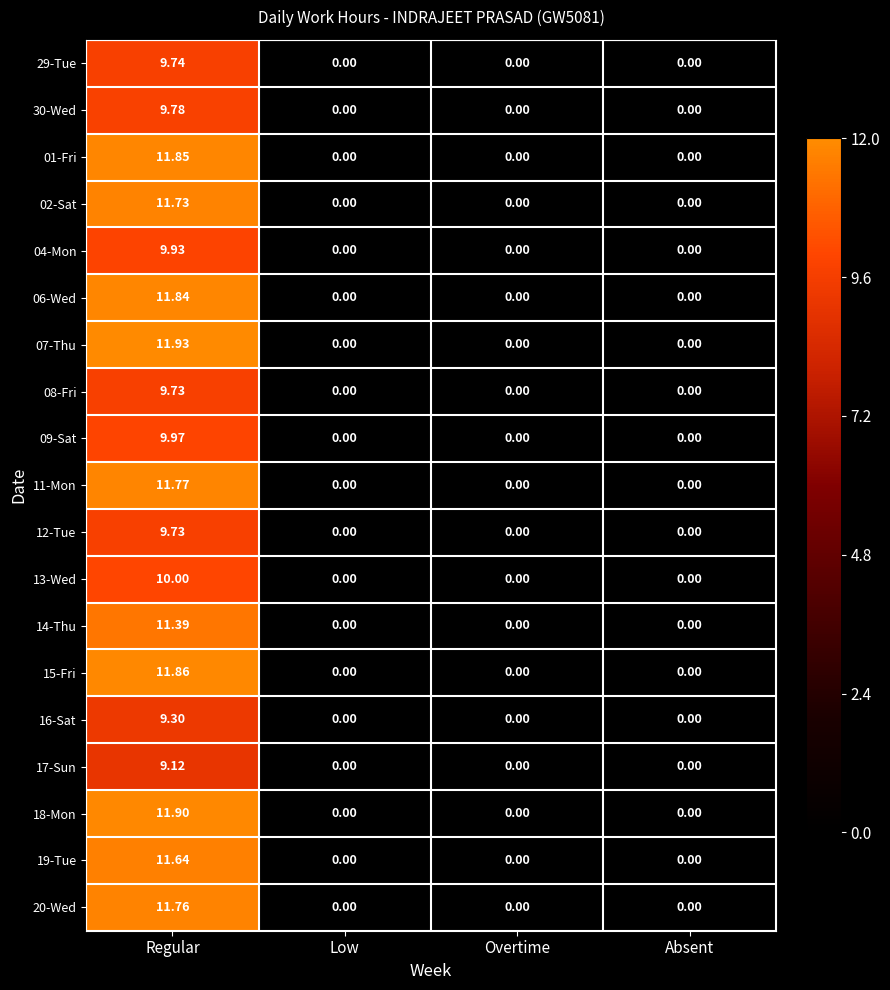

At which category is the sum across all series the highest?

Regular